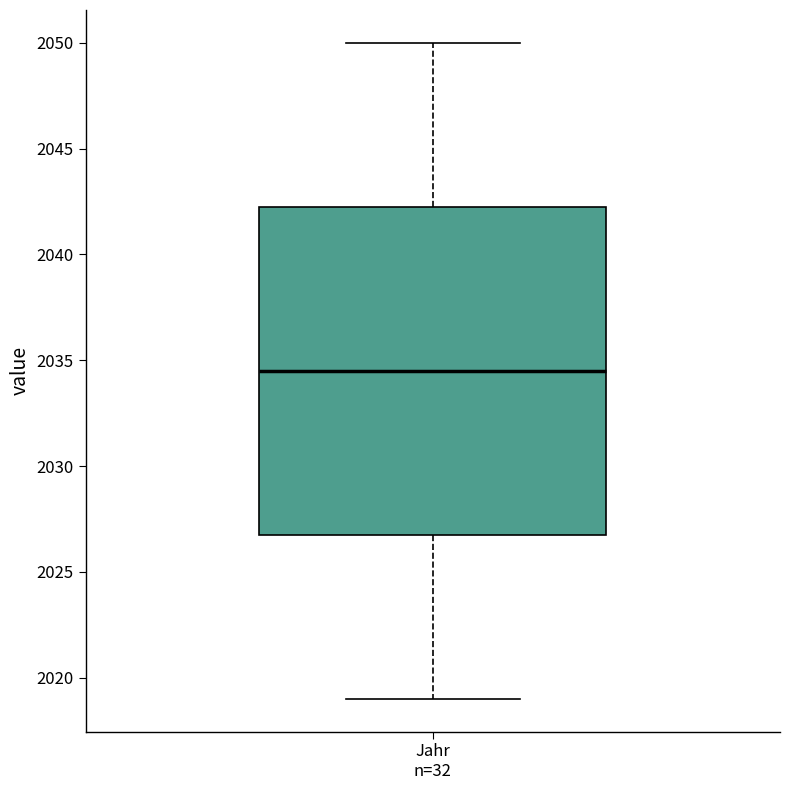

Transcribe this box plot: give where the median line is, the range the box spans, and where the two whiskers end, as read against the y-axis. The values are not printed on the chart, so give them approximately, as read against the axis.

median 2034.5, box 2027.0 to 2042.5, whiskers 2019.0 to 2050.0